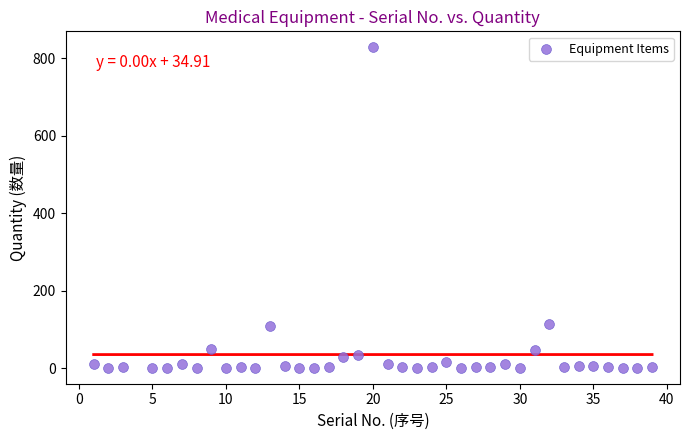

What is the range of Y values (max minus min)?

827